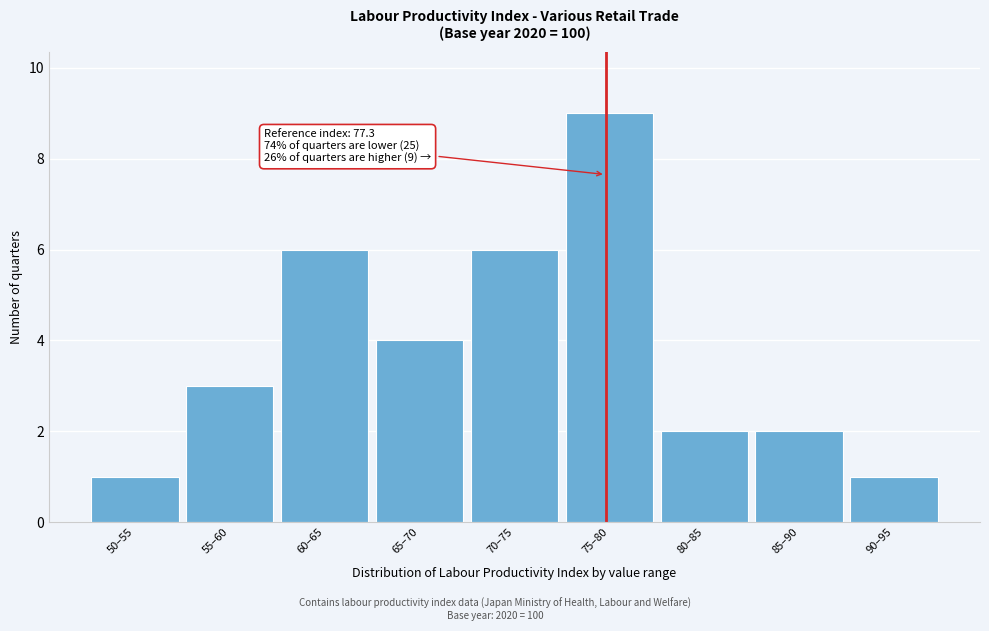

Reading left to right, what are all the values shown in this chart?

1	3	6	4	6	9	2	2	1